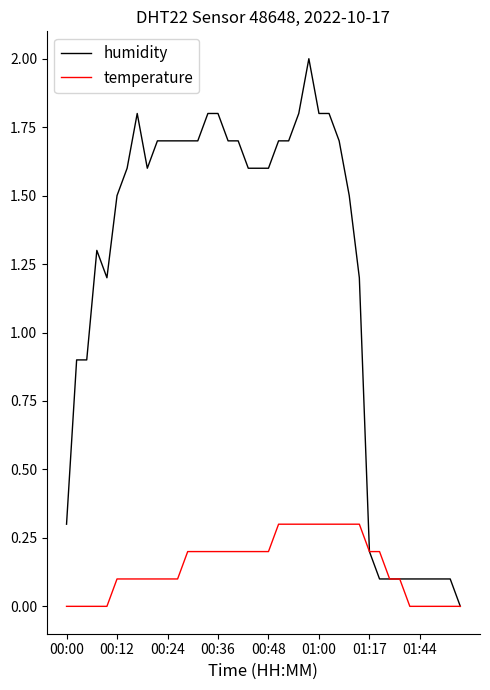

Which series has the widest spread of values?

humidity